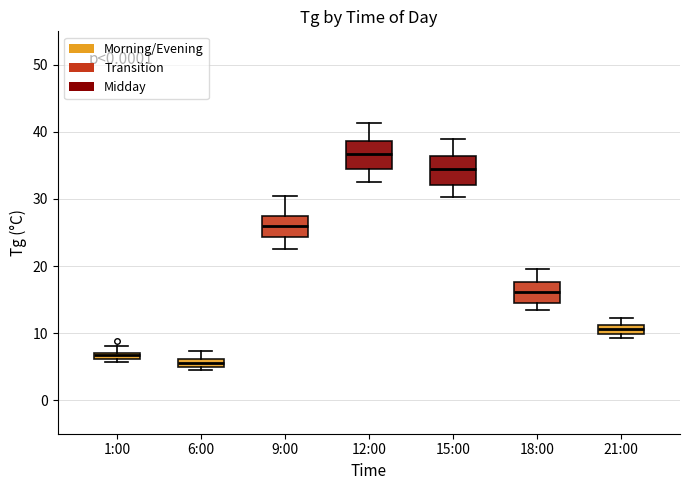

Where is the lower edge of the box for 9:00 on the y-axis? The values are not printed on the chart, so give them approximately, as read against the axis.

24